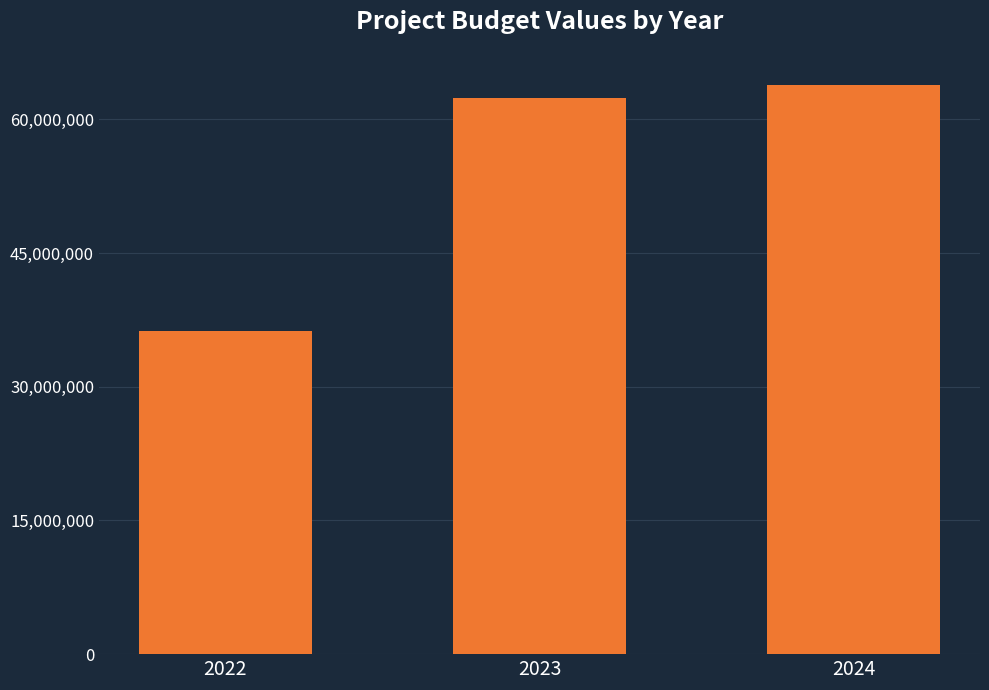

Reading right to left, transcribe all the data shown in this chart.

63835545	62352675	36280914